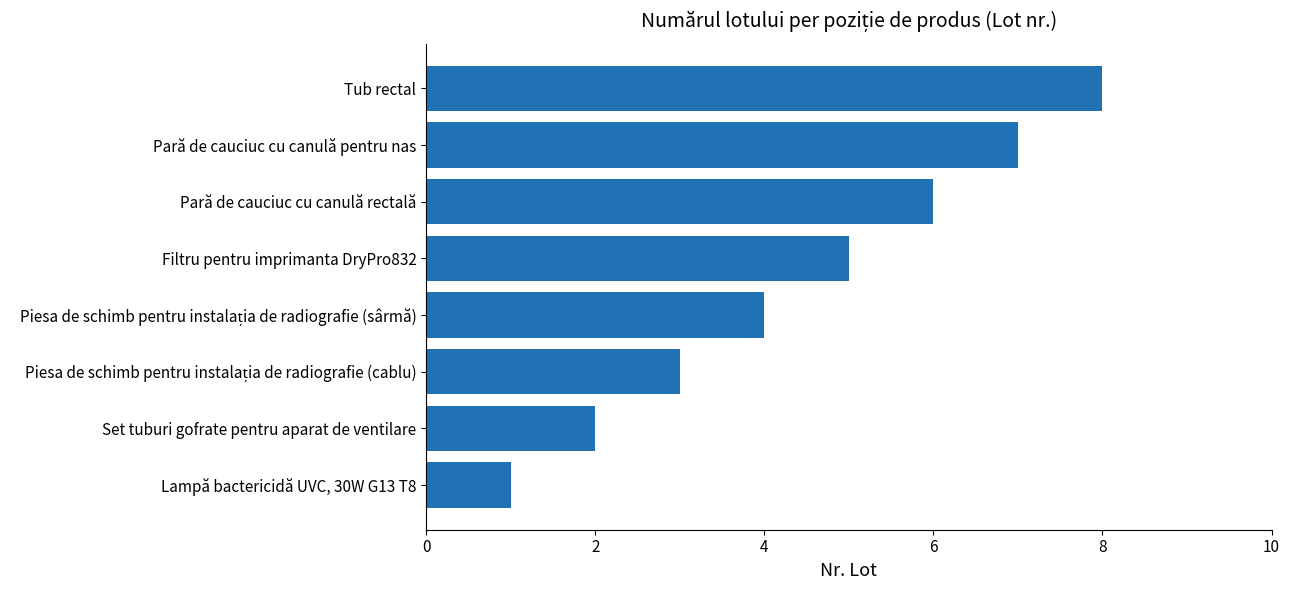

Is it true that the value at Pară de cauciuc cu canulă rectală is 3?

False